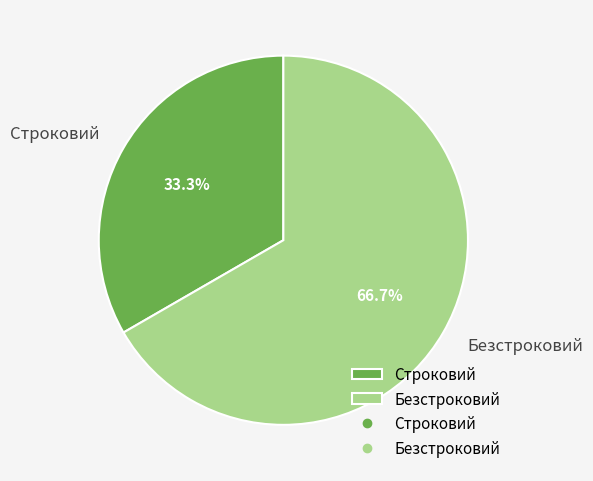

To the nearest percent, what is the combined percentage of Безстроковий and Строковий?

100%